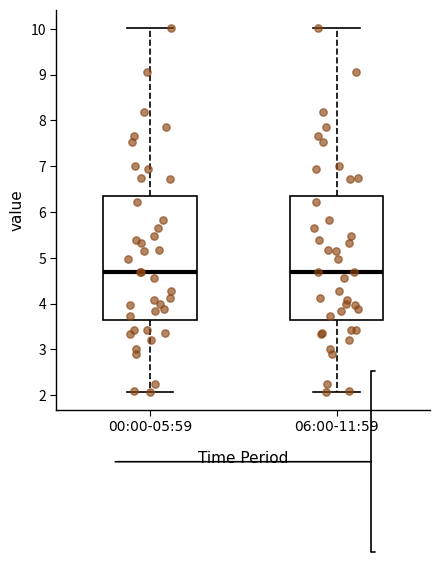

Reading left to right, transcribe this box plot: for each box, give where its median line is, the range the box spans, and where its two whiskers end, as read against the y-axis. The values are not printed on the chart, so give them approximately, as read against the axis.

00:00-05:59: median 4.7, box 3.6 to 6.3, whiskers 2.1 to 10.0
06:00-11:59: median 4.7, box 3.6 to 6.3, whiskers 2.1 to 10.0